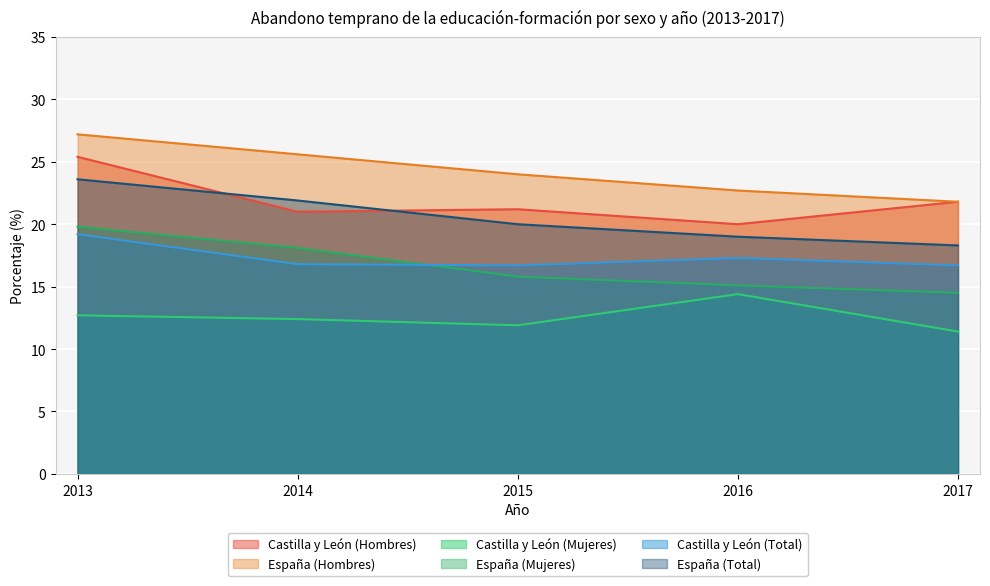

What is the maximum value shown in the chart?

27.2